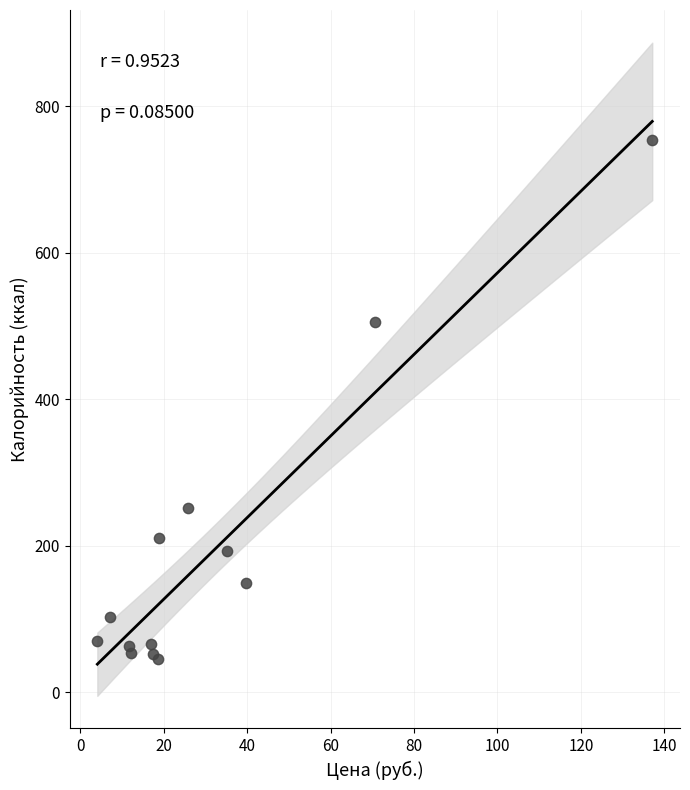

What Y value in the scatter plot is closest to 399?

504.8